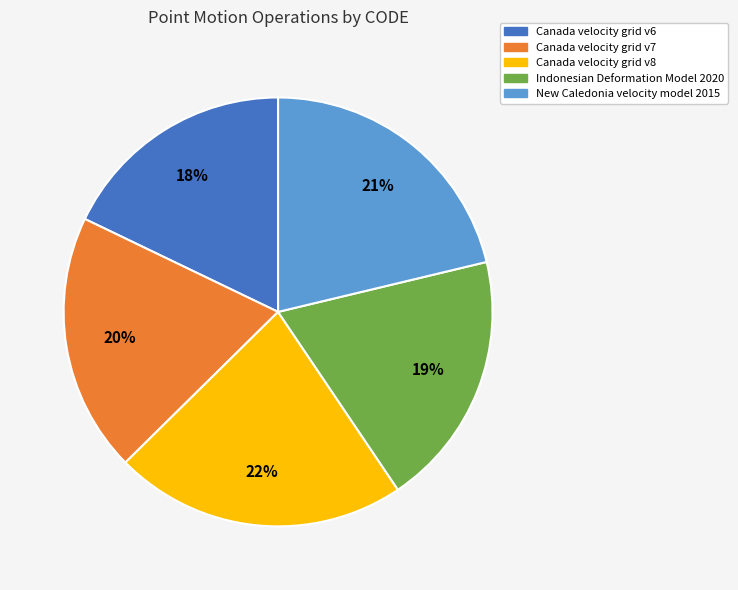

To the nearest percent, what portion does Canada velocity grid v8 represent?

22%